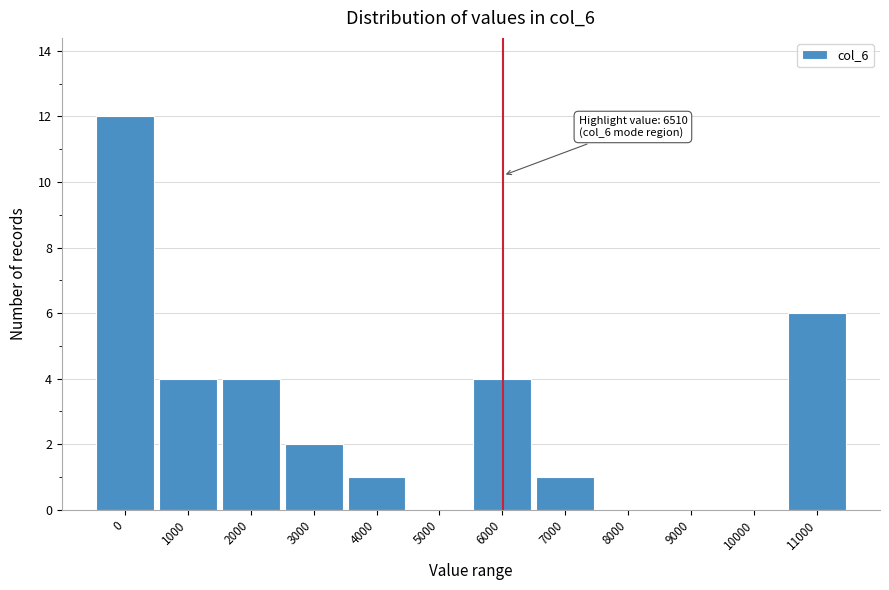

Reading left to right, list all the values displayed in this chart.

0=12	1000=4	2000=4	3000=2	4000=1	5000=0	6000=4	7000=1	8000=0	9000=0	10000=0	11000=6